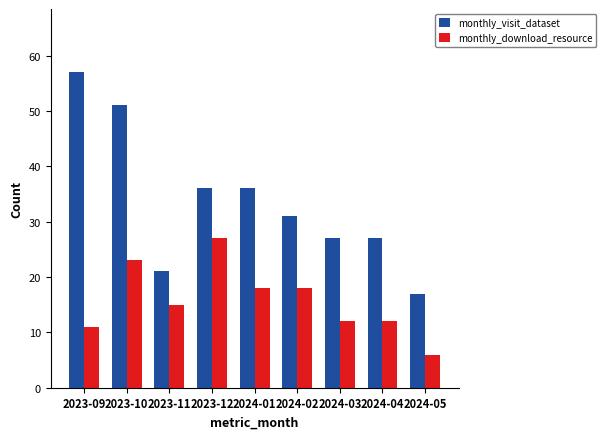

At how many categories does at least one series exceed 8?

9